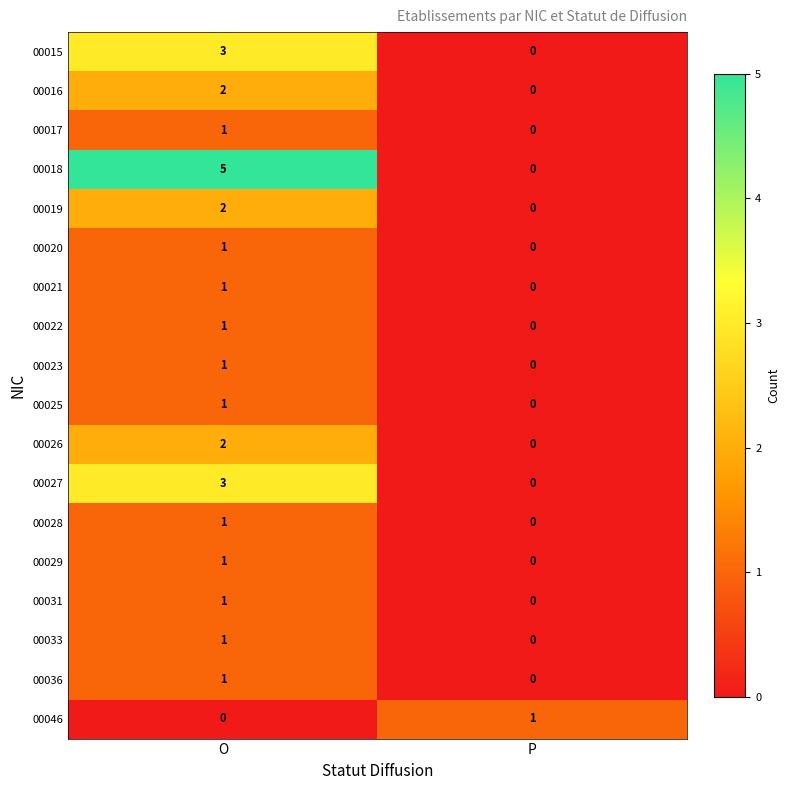

At which category does the chart reach its peak across all series?

O